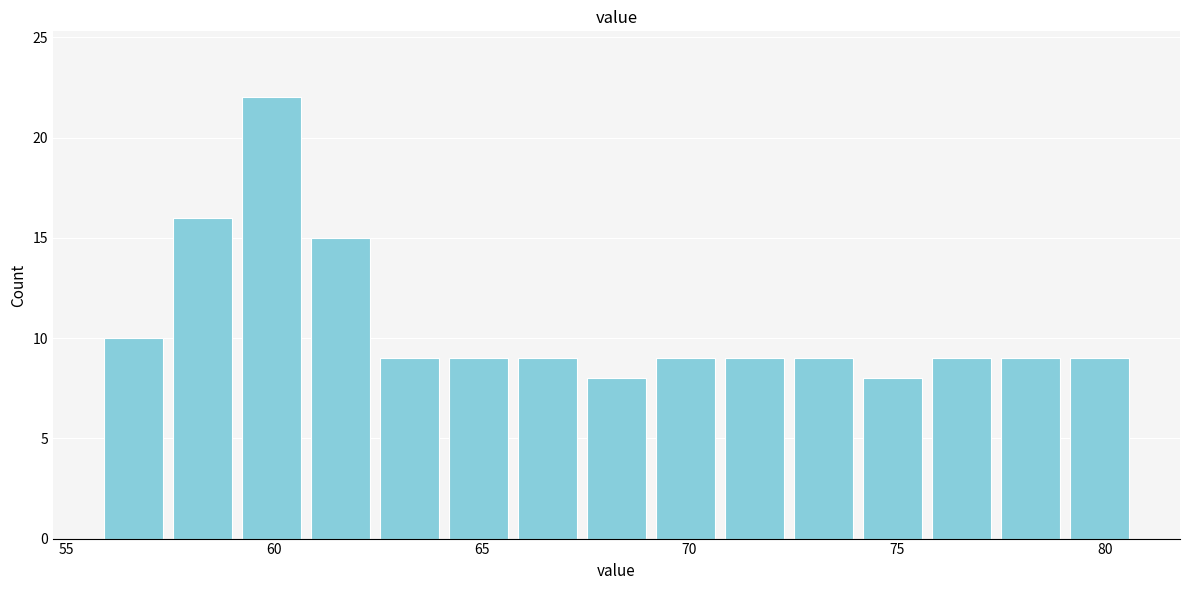

Read against the x-axis, roughly where is the centre of the tallest bar?

60.0